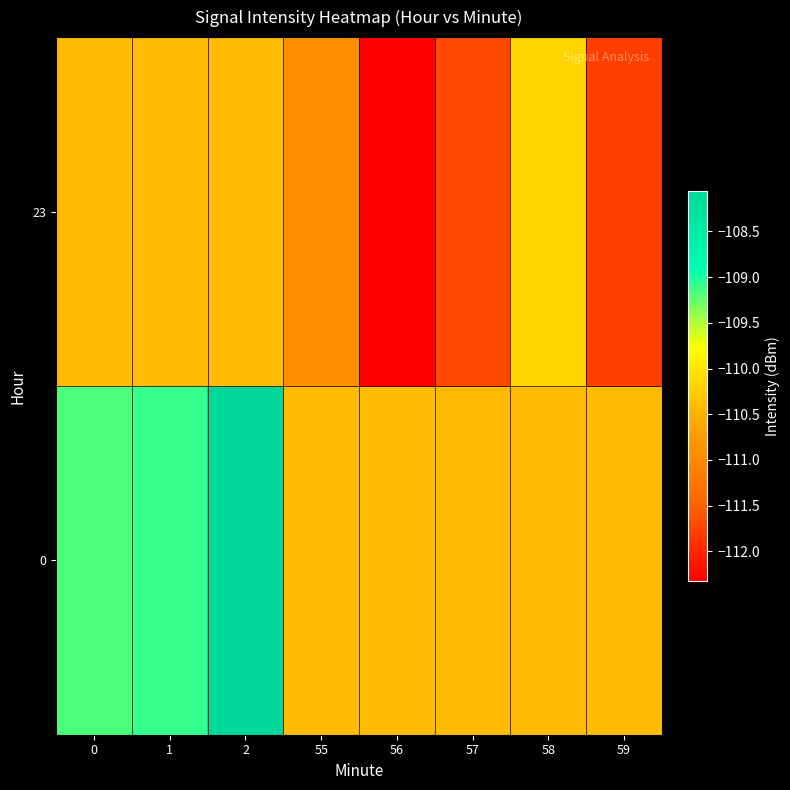

Reading left to right, list all the values displayed in this chart.

0: 0=-109.2	1=-109.1	2=-108.1	55=-110.4	56=-110.4	57=-110.4	58=-110.4	59=-110.4
23: 0=-110.4	1=-110.4	2=-110.4	55=-110.9	56=-112.3	57=-111.7	58=-110.2	59=-111.8